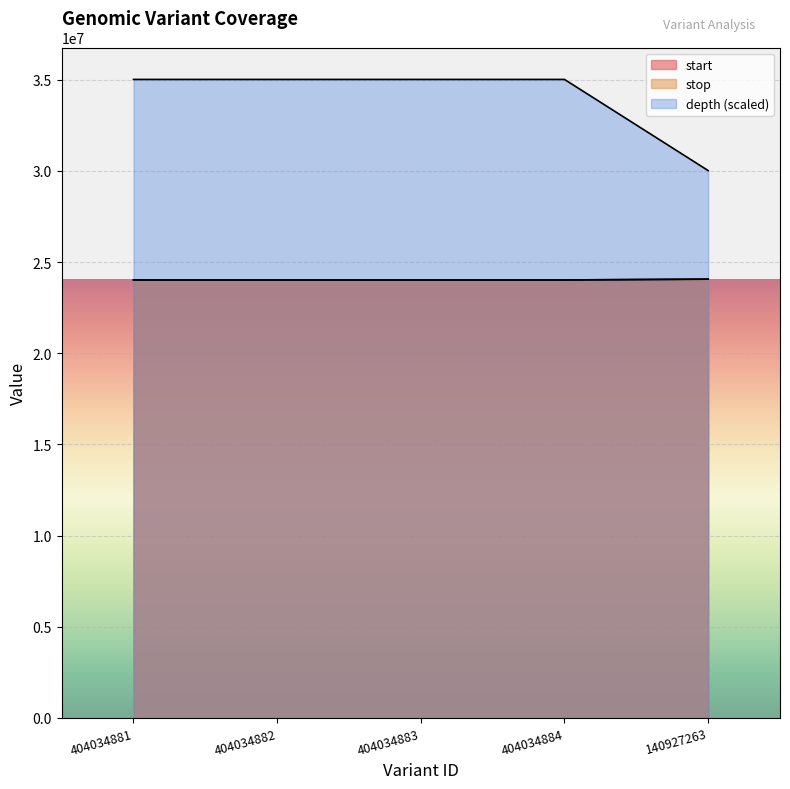

The value of start at 404034884 is 8262938. True or false?

False